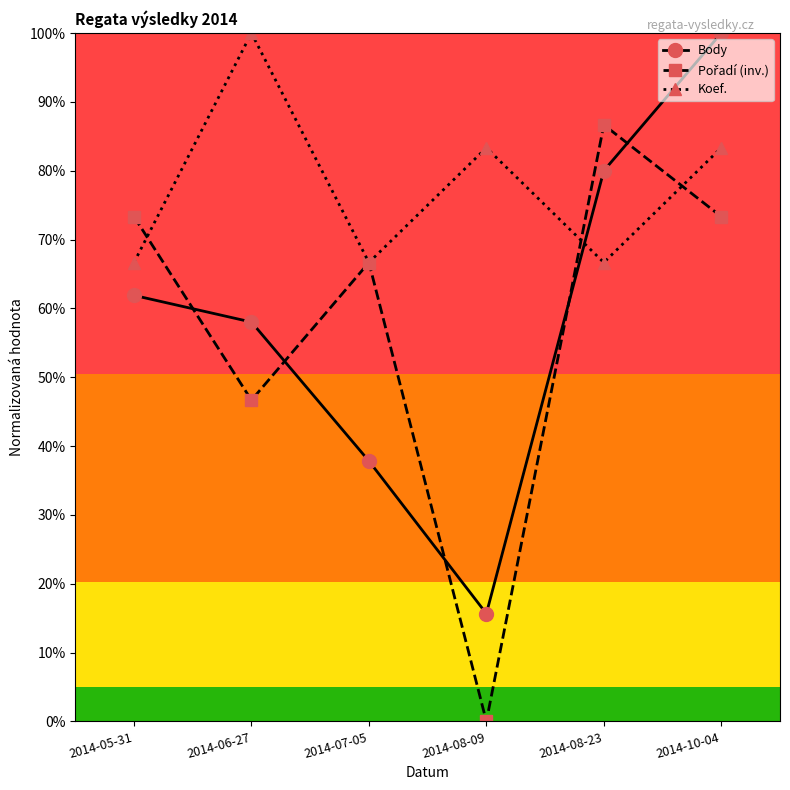

What are all the series names shown in the legend?

Body, Pořadí (inv.), Koef.